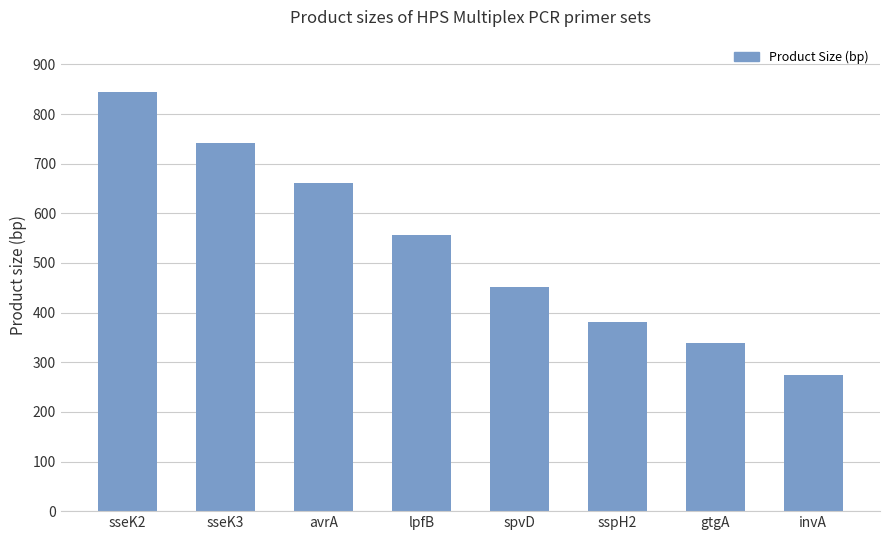

What is the smallest value displayed?

275